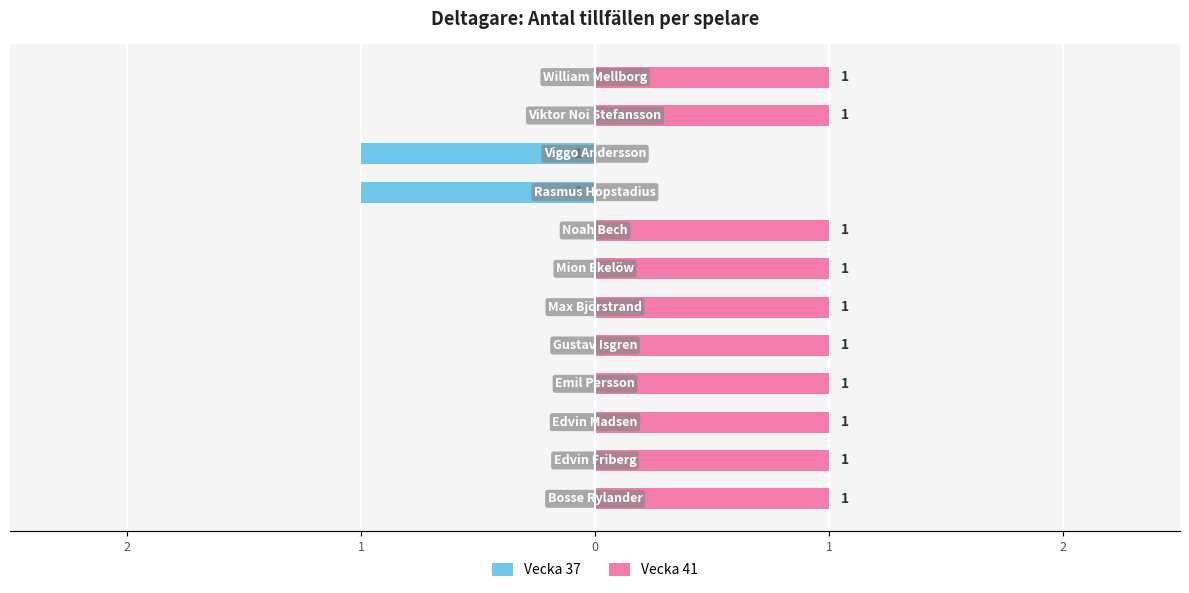

How many Vecka 37 values are between 0 and 1?

10